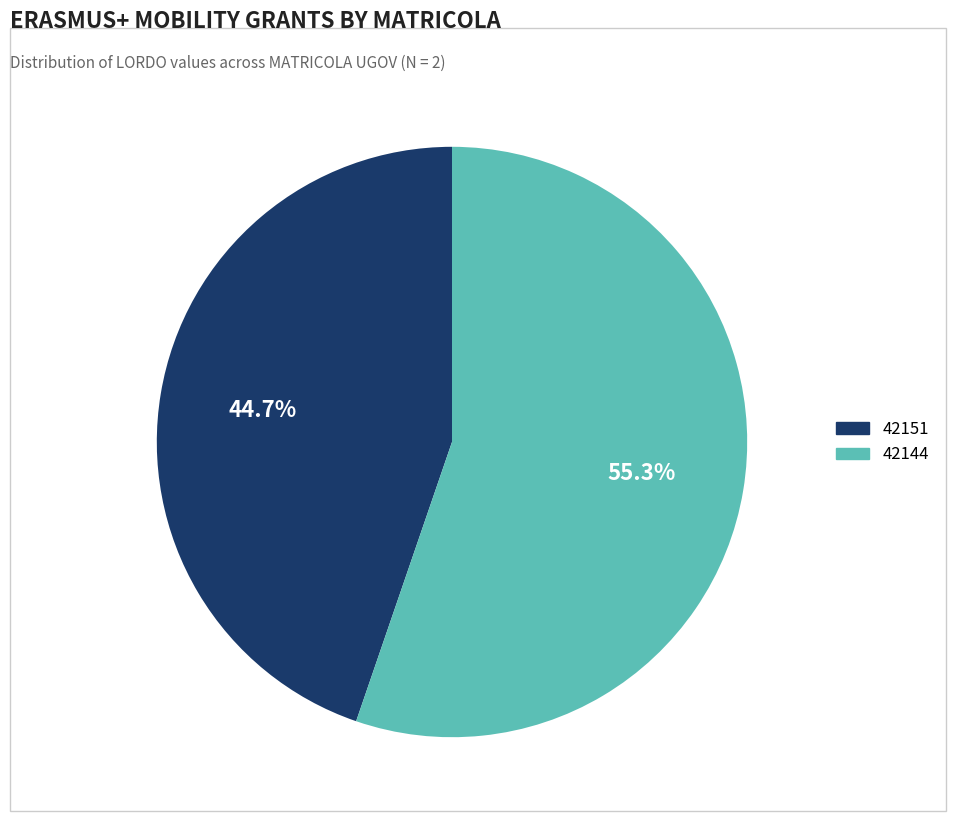

True or false: 42151 accounts for 51% of the total.

False